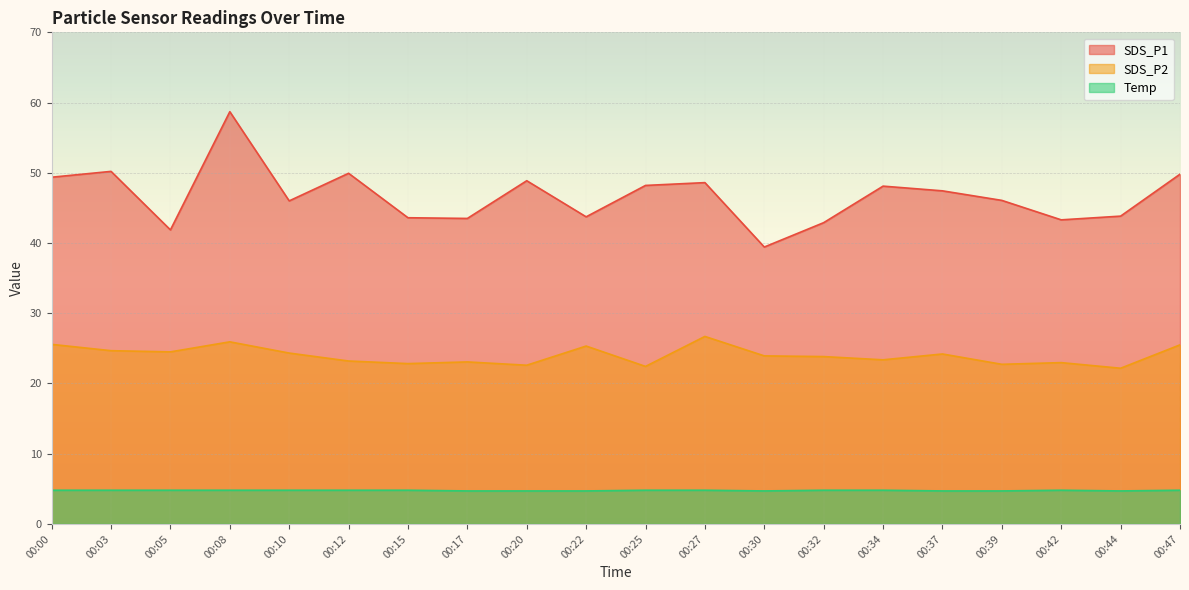

Reading left to right, what are all the values shown in this chart?

SDS_P1: 49.4	50.2	41.9	58.7	46.0	49.9	43.6	43.5	48.9	43.7	48.2	48.6	39.4	42.9	48.1	47.4	46.1	43.3	43.8	49.8
SDS_P2: 25.6	24.7	24.5	25.9	24.3	23.2	22.8	23.1	22.6	25.3	22.4	26.7	23.9	23.8	23.4	24.2	22.7	23.0	22.2	25.5
Temp: 4.8	4.8	4.8	4.8	4.8	4.8	4.8	4.7	4.7	4.7	4.8	4.8	4.7	4.8	4.8	4.7	4.7	4.8	4.7	4.8